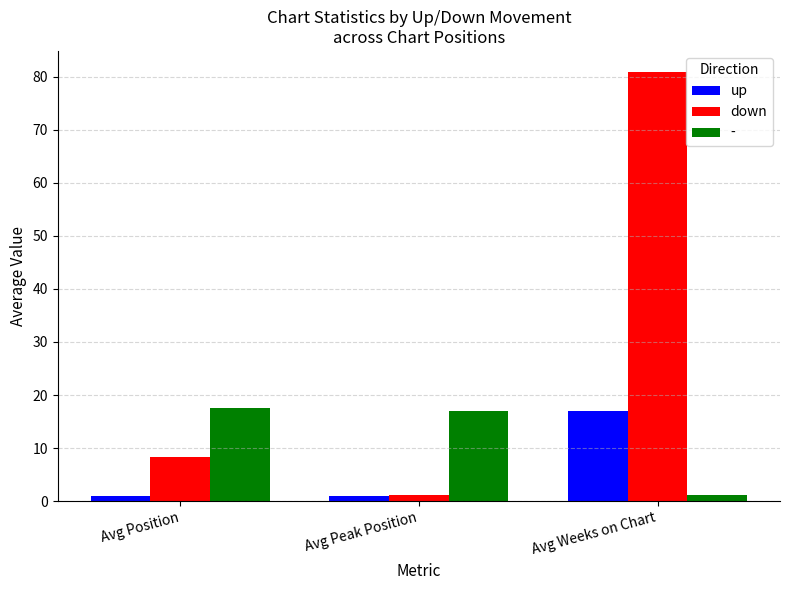

Reading left to right, transcribe all the data shown in this chart.

up: 1.0	1.0	17.0
down: 8.4	1.2	80.8
-: 17.6	17.0	1.2